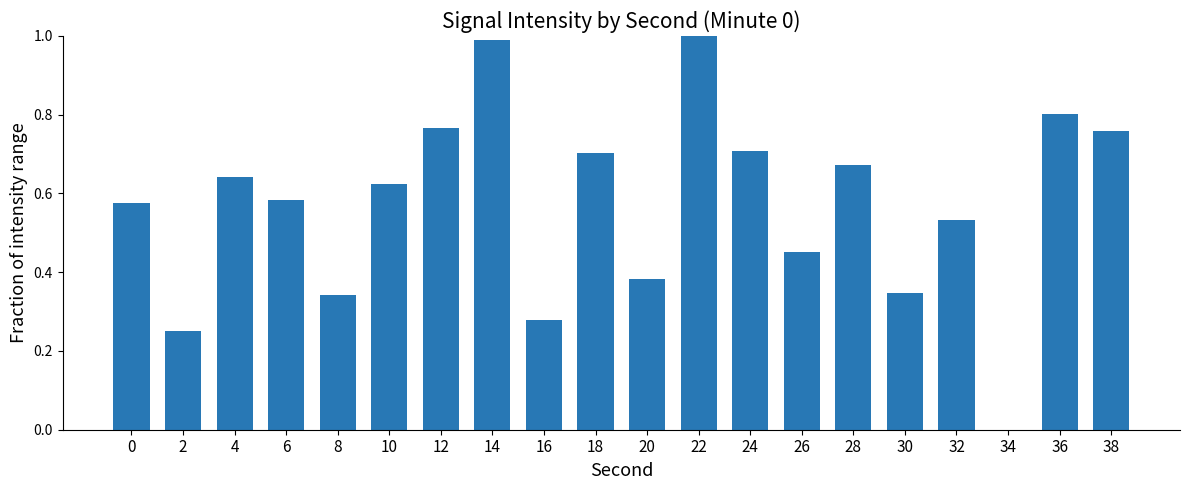

The chart shows a value of 0.7 at 28. True or false?

True